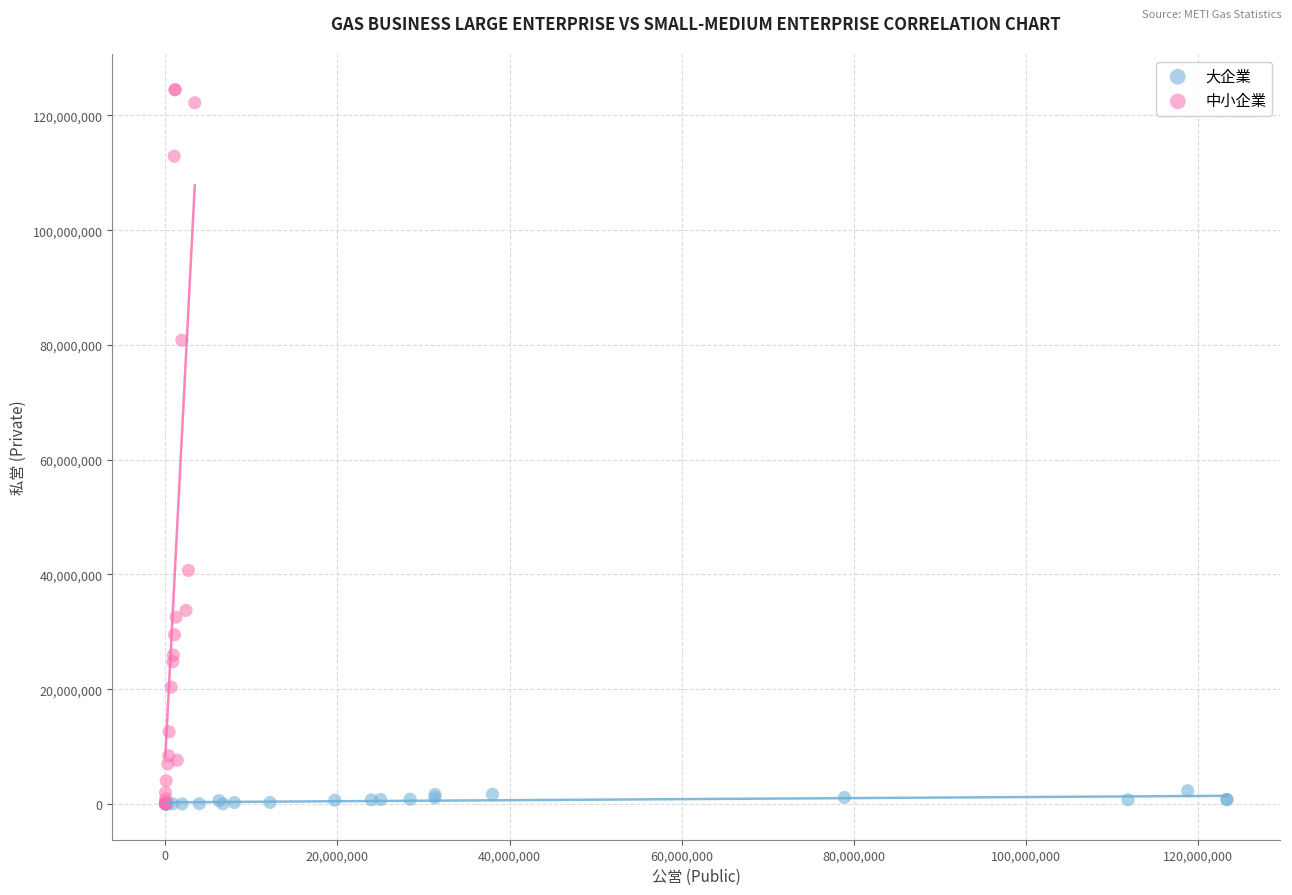

Which series has the widest spread of Y values?

中小企業